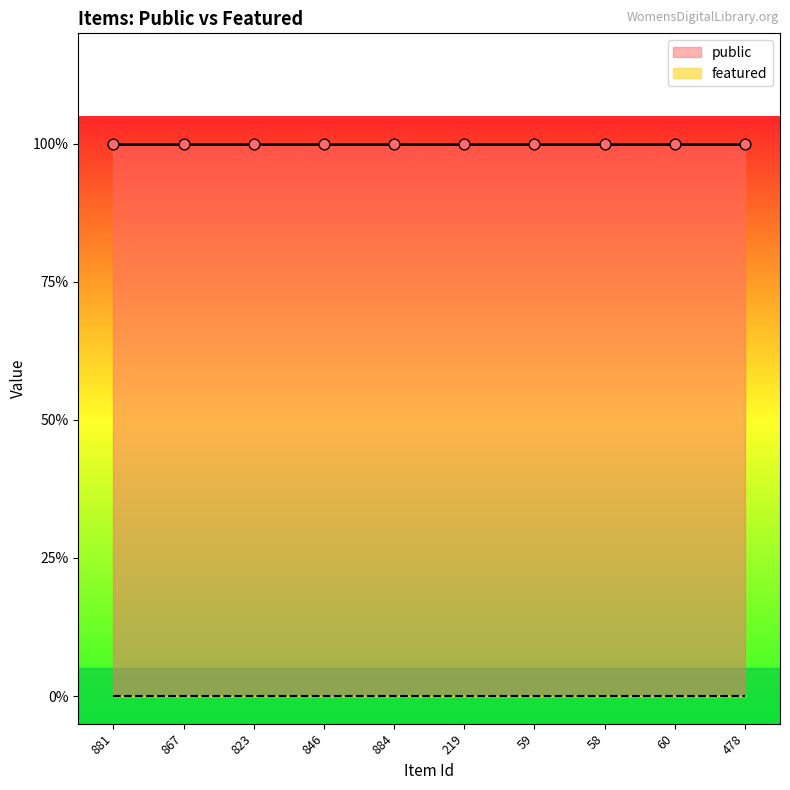

Which series reaches the minimum Y coordinate?

featured